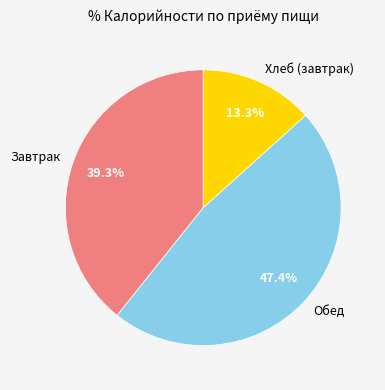

Between Завтрак and Обед, which is larger?

Обед